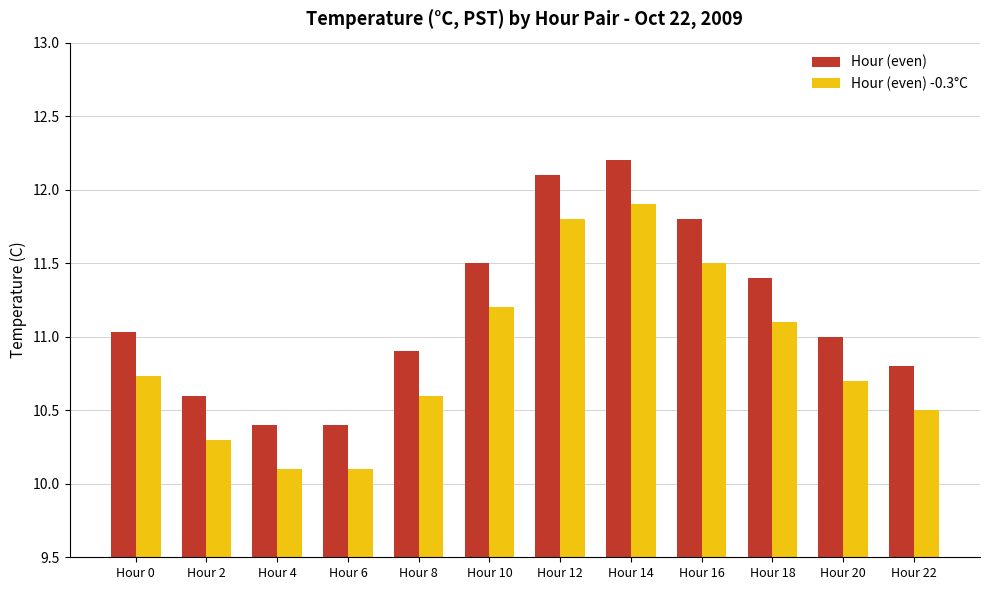

Is it true that Hour (even) equals 10.9 at Hour 8?

True